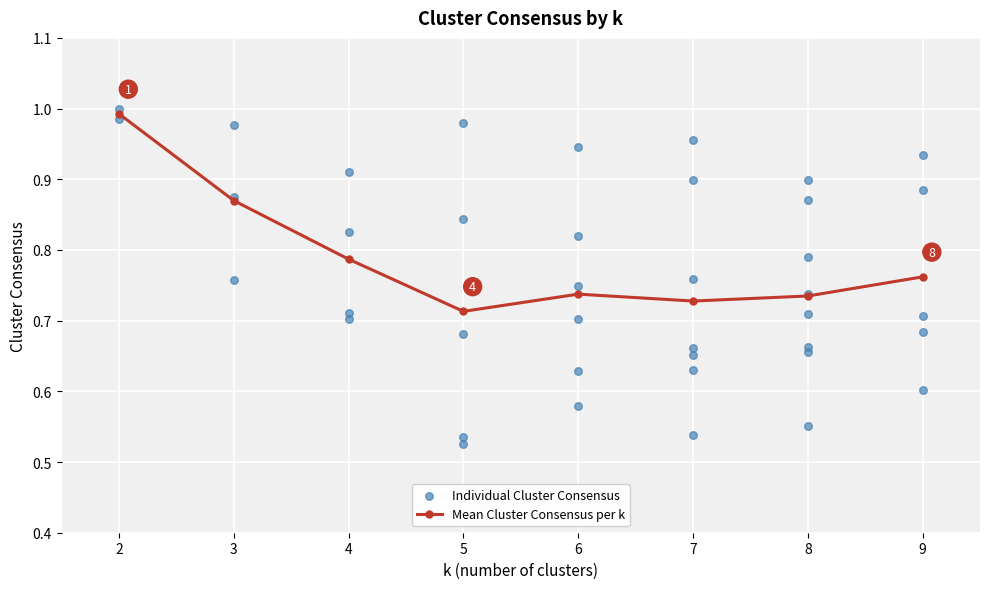

Where is Mean Cluster Consensus per k nearest to the value 0?

5